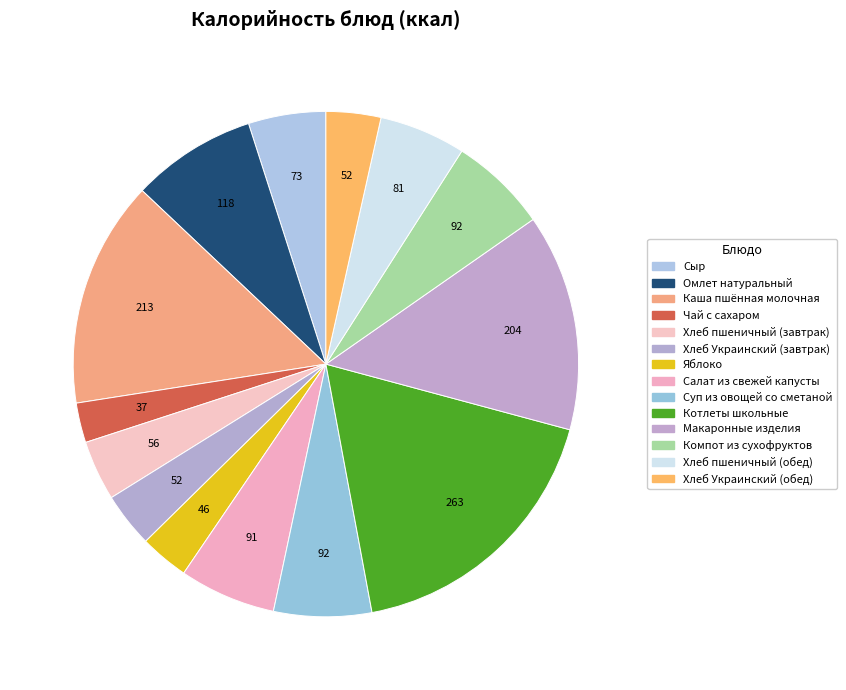

How many slices are in this pie chart?

14